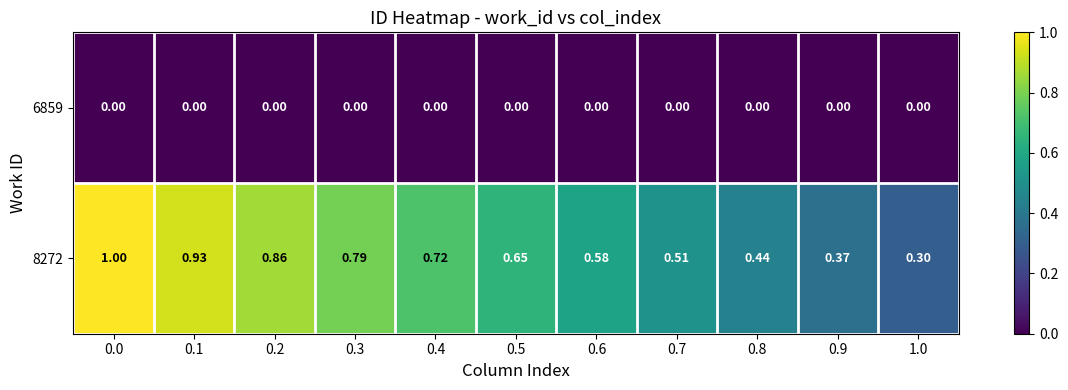

Which series has the widest spread of values?

8272